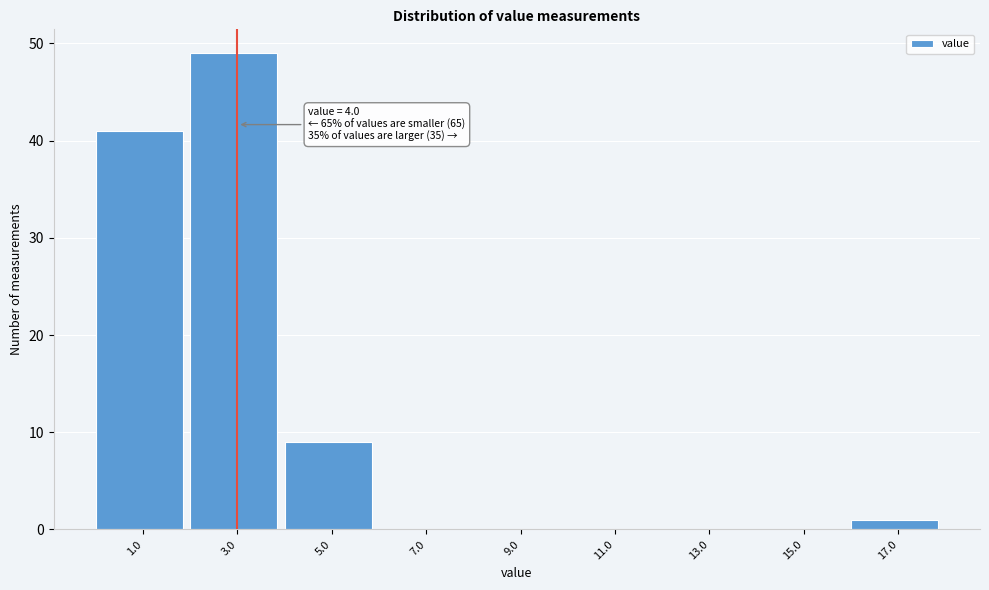

Reading right to left, extract all data points from this chart.

17.0=1	15.0=0	13.0=0	11.0=0	9.0=0	7.0=0	5.0=9	3.0=49	1.0=41